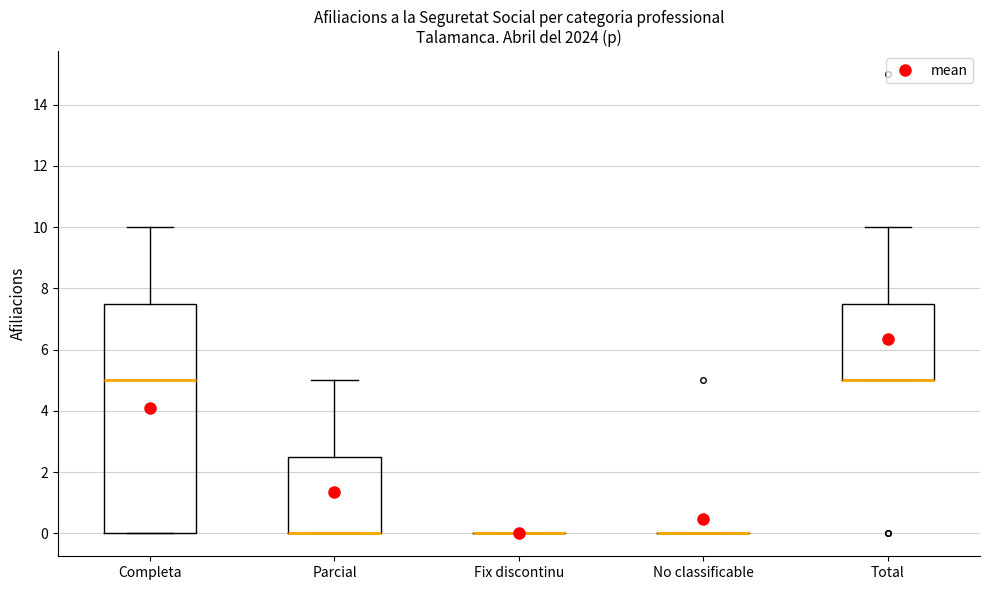

Reading left to right, read every box against the y-axis: the position of its median line, the range the box covers, and the ends of its whiskers. The values are not printed on the chart, so give them approximately, as read against the axis.

Completa: median 5.0, box 0.0 to 7.6, whiskers 0.0 to 10.0
Parcial: median 0.0 (drawn on the box's lower edge), box 0.0 to 2.6, whiskers 0.0 to 5.0
Fix discontinu: box collapsed to a line at 0.0, whiskers 0.0 to 0.0
No classificable: box collapsed to a line at 0.0, whiskers 0.0 to 0.0
Total: median 5.0 (drawn on the box's lower edge), box 5.0 to 7.6, whiskers 5.0 to 10.0